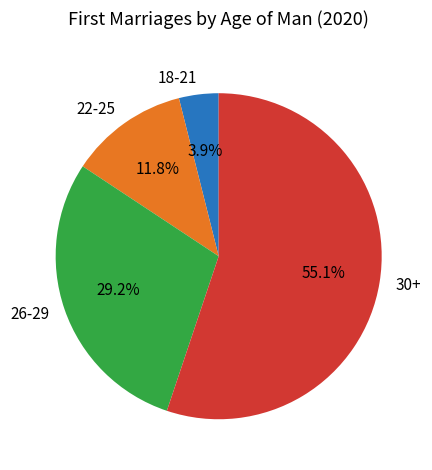

What percentage is NOT represented by 26-29?

70.8%